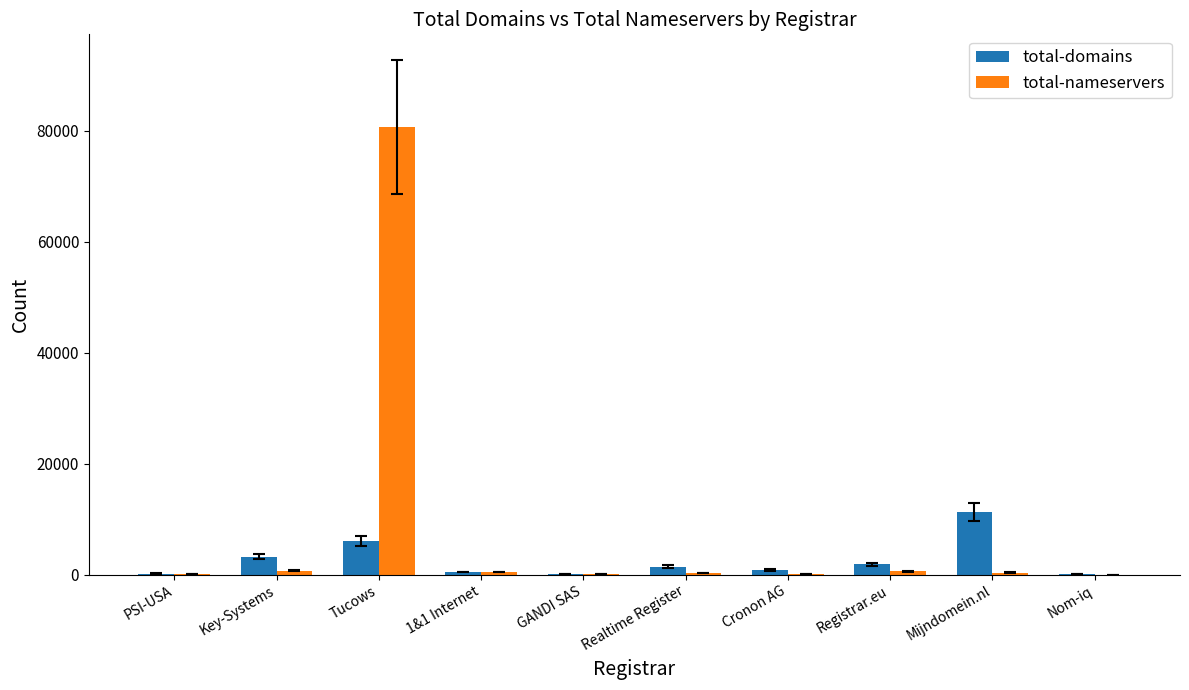

The value of total-nameservers at Realtime Register is 249. True or false?

True